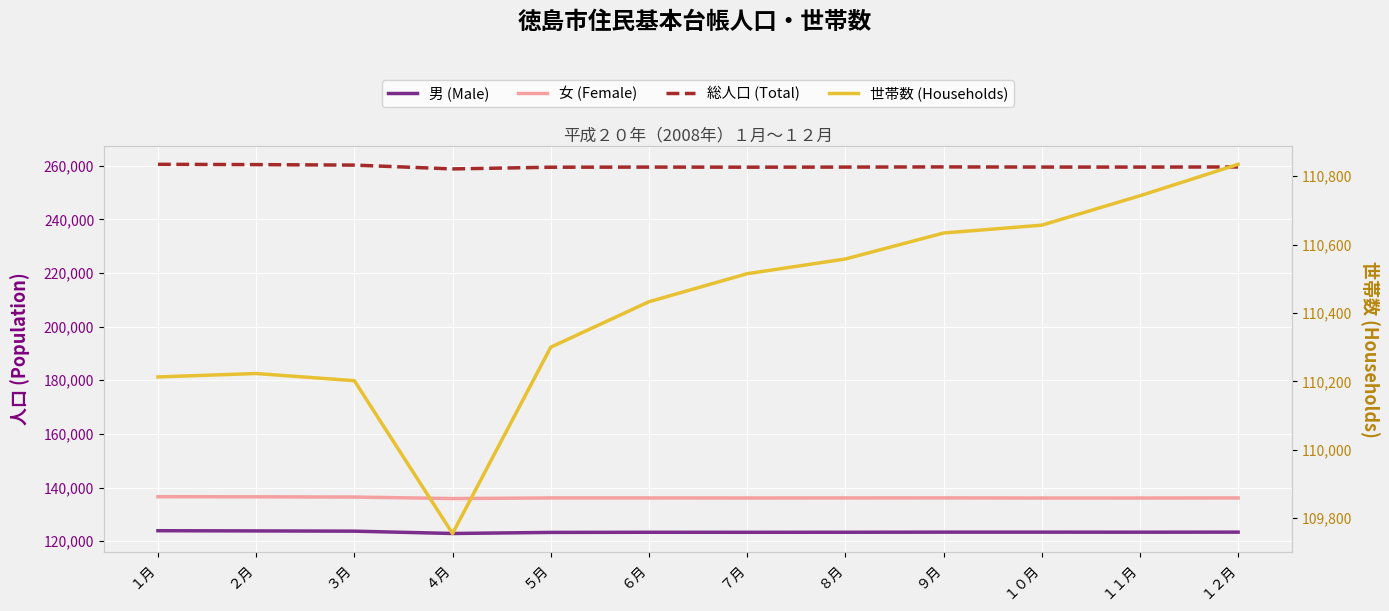

What are all the series names shown in the legend?

男 (Male), 女 (Female), 総人口 (Total), 世帯数 (Households)